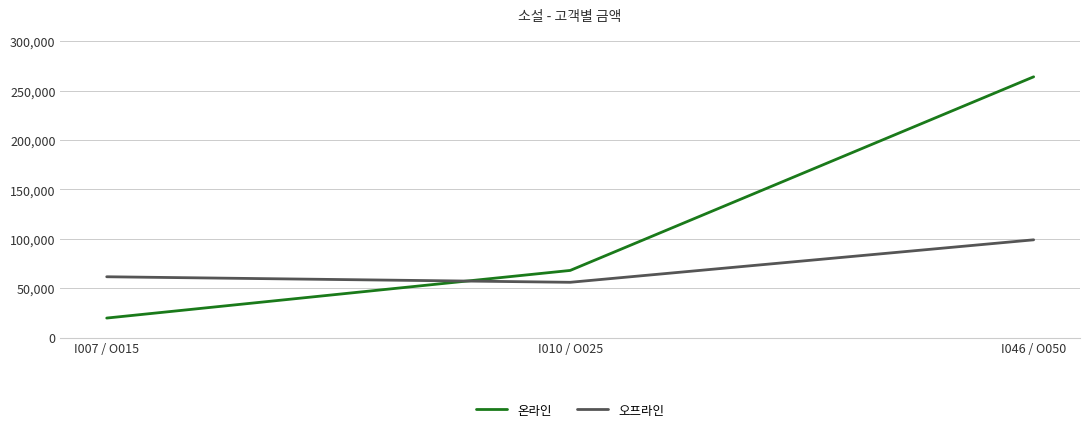

Does the chart display data point markers on the line(s)?

No